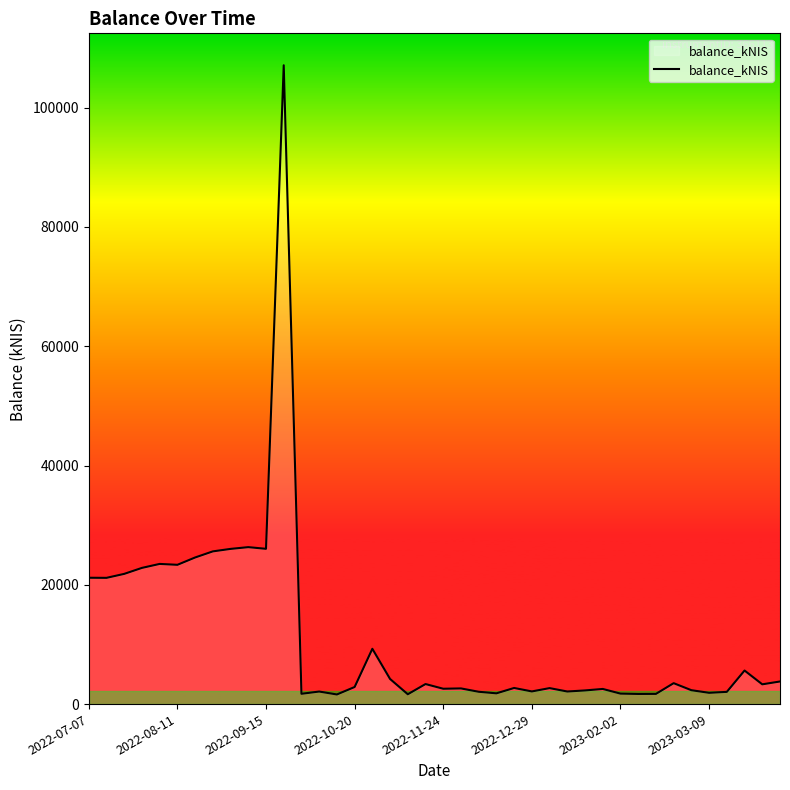

What is the maximum value shown in the chart?

107118.7